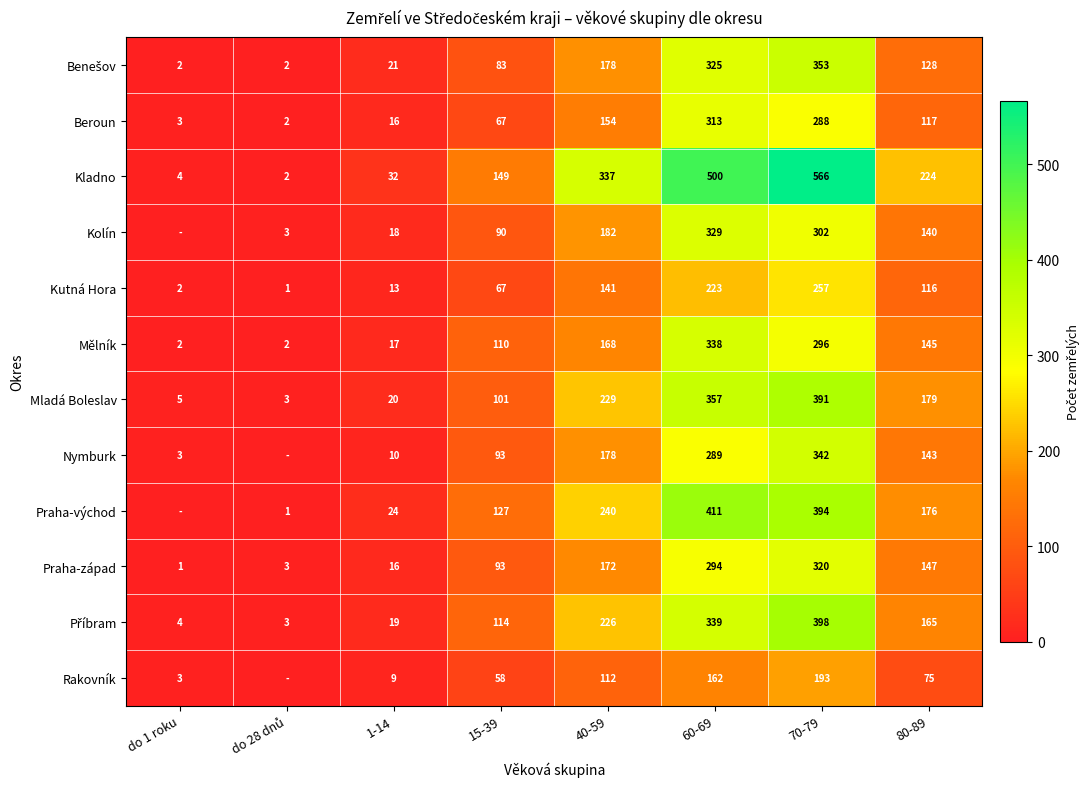

How many data points does each series have?

8